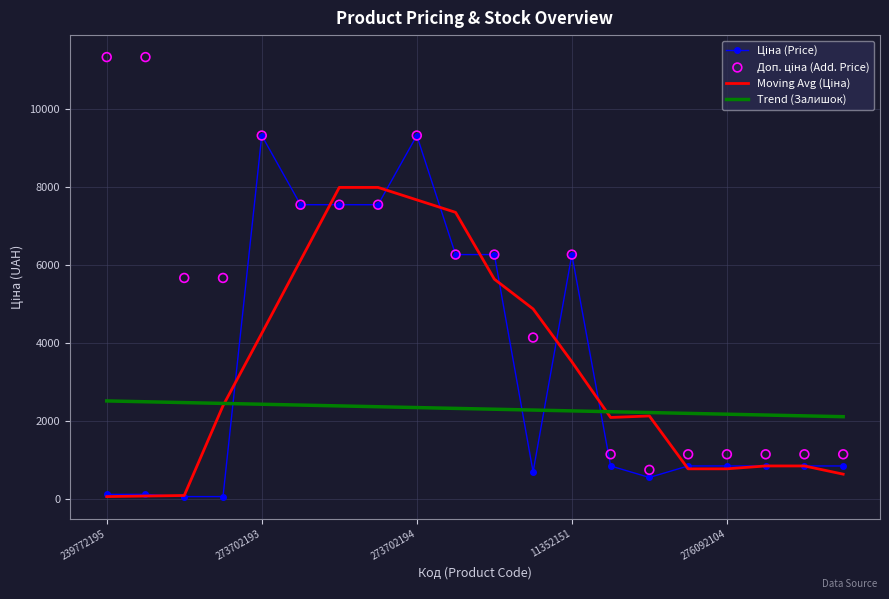

Which series reaches the minimum Y coordinate?

Ціна (Price)